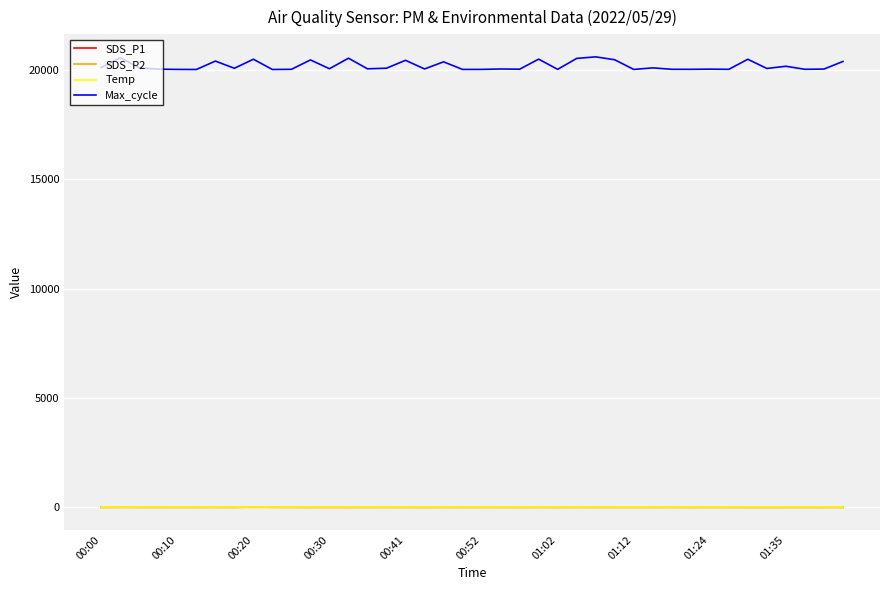

How many lines are shown in the chart?

4